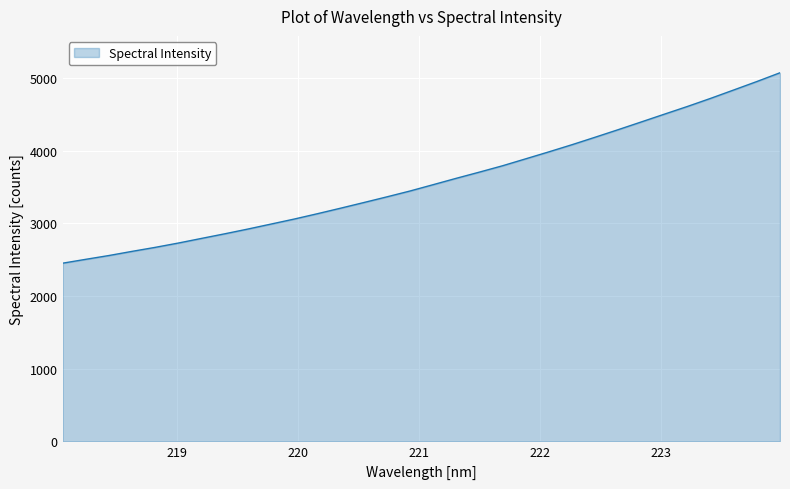

Does the chart display data point markers on the line(s)?

No